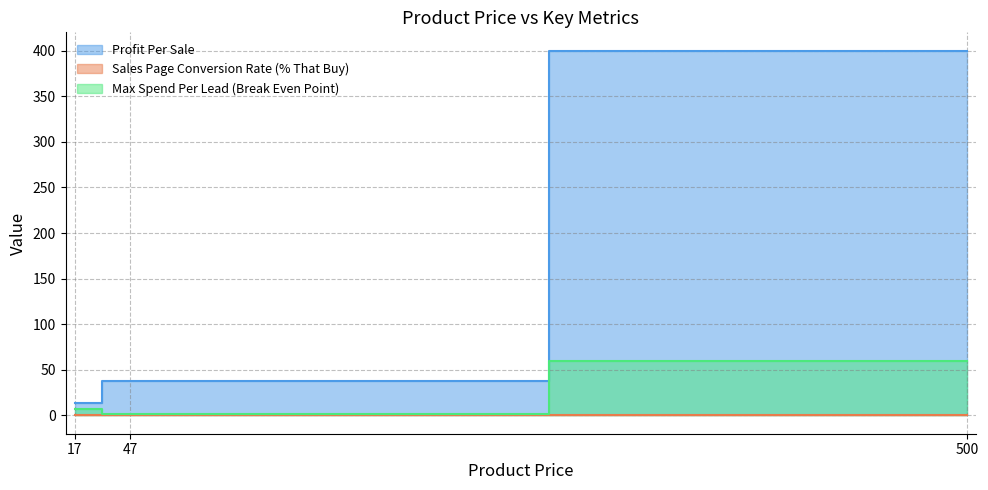

Reading left to right, extract all data points from this chart.

Profit Per Sale: 17=13.6	47=37.6	500=400.0
Sales Page Conversion Rate (% That Buy): 17=0.5	47=0.0	500=0.1
Max Spend Per Lead (Break Even Point): 17=6.8	47=1.1	500=60.0